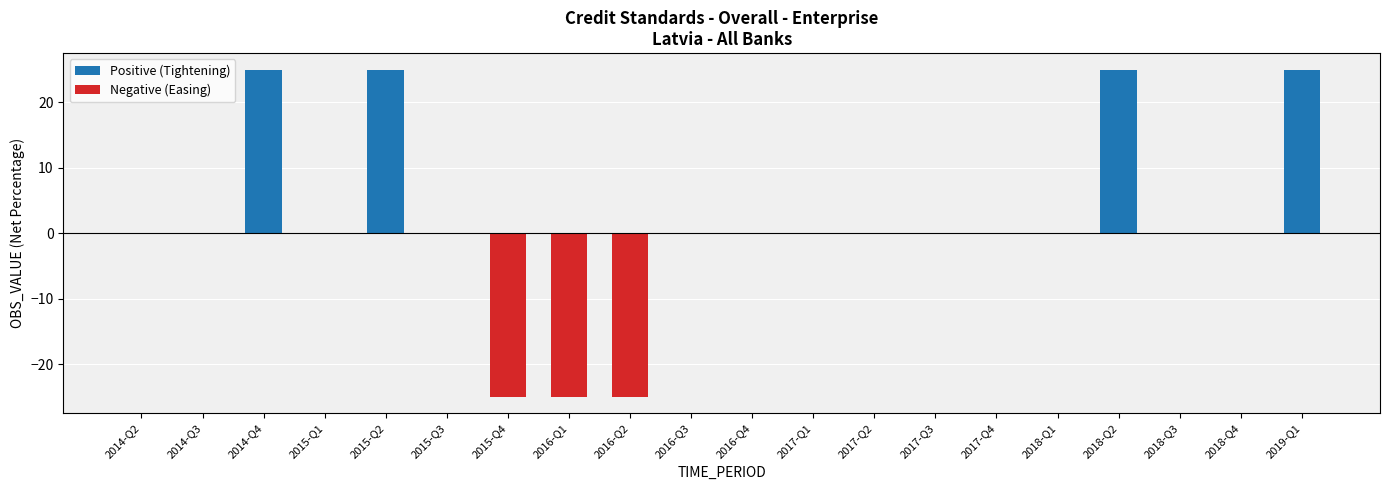

Reading left to right, extract all data points from this chart.

Positive (Tightening): 0	0	25	0	25	0	0	0	0	0	0	0	0	0	0	0	25	0	0	25
Negative (Easing): 0	0	0	0	0	0	-25	-25	-25	0	0	0	0	0	0	0	0	0	0	0